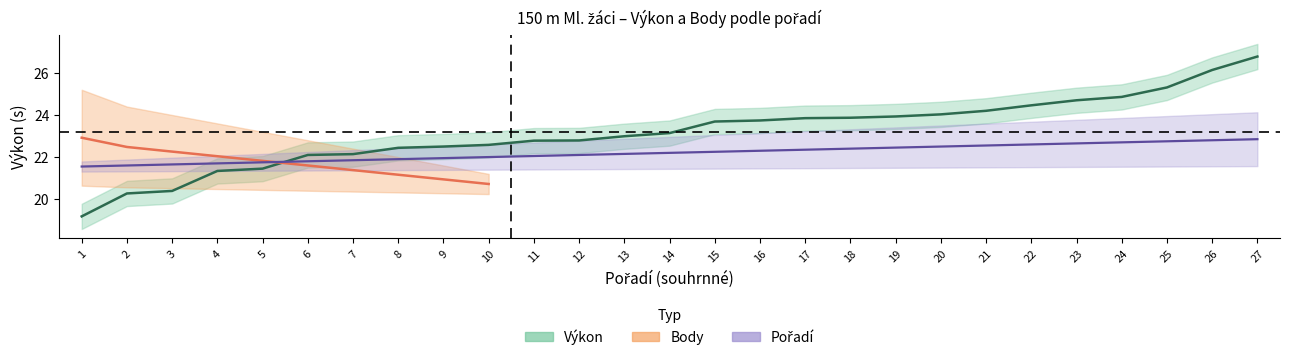

Is this an area chart (filled region under the line)?

No